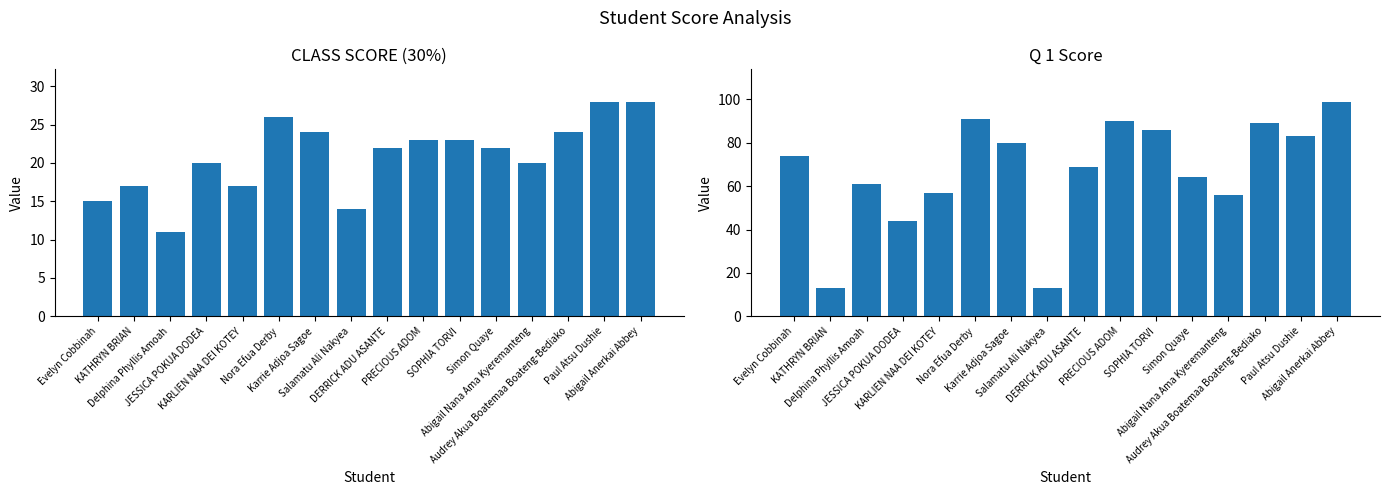

How many groups of bars are there?

16